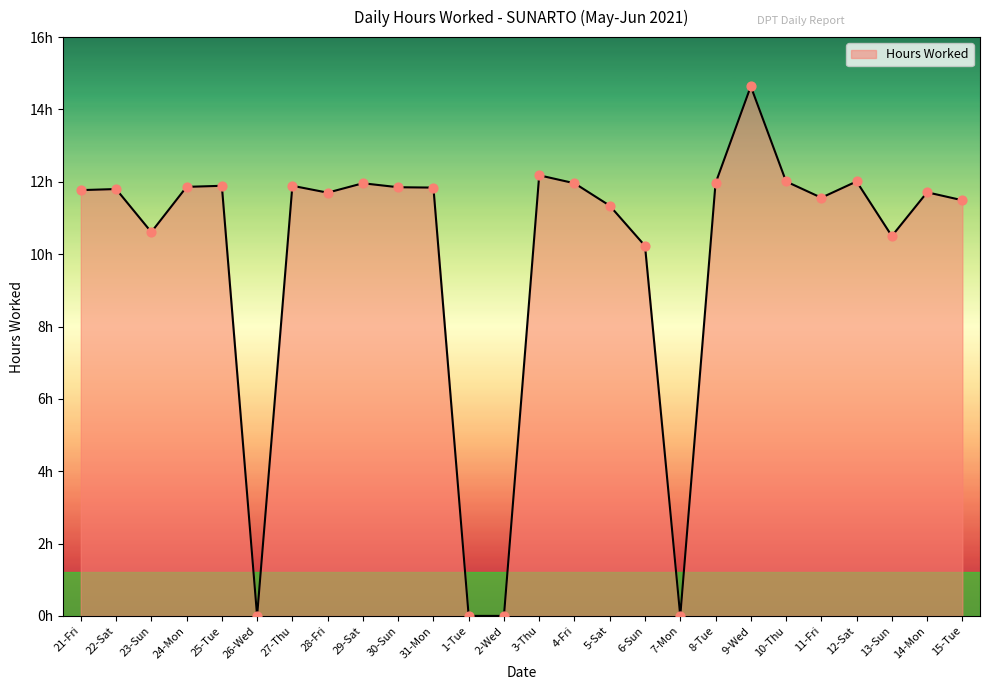

Approximately how many times larger is the value at 14-Mon compared to 28-Fri?

1.0